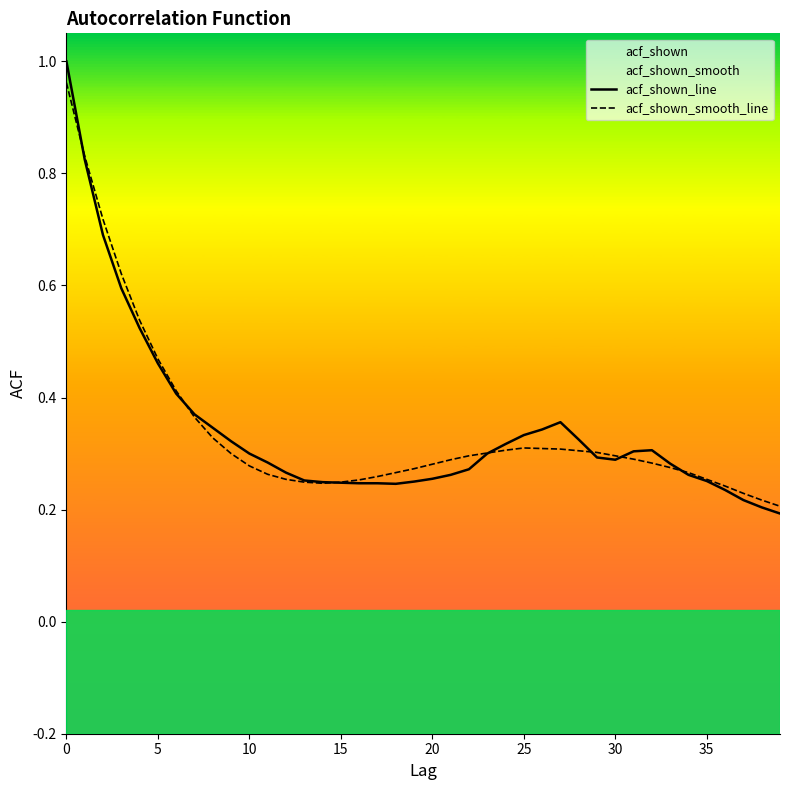

What is the sum of the acf_shown_smooth_line values at 26 and 11?

0.6